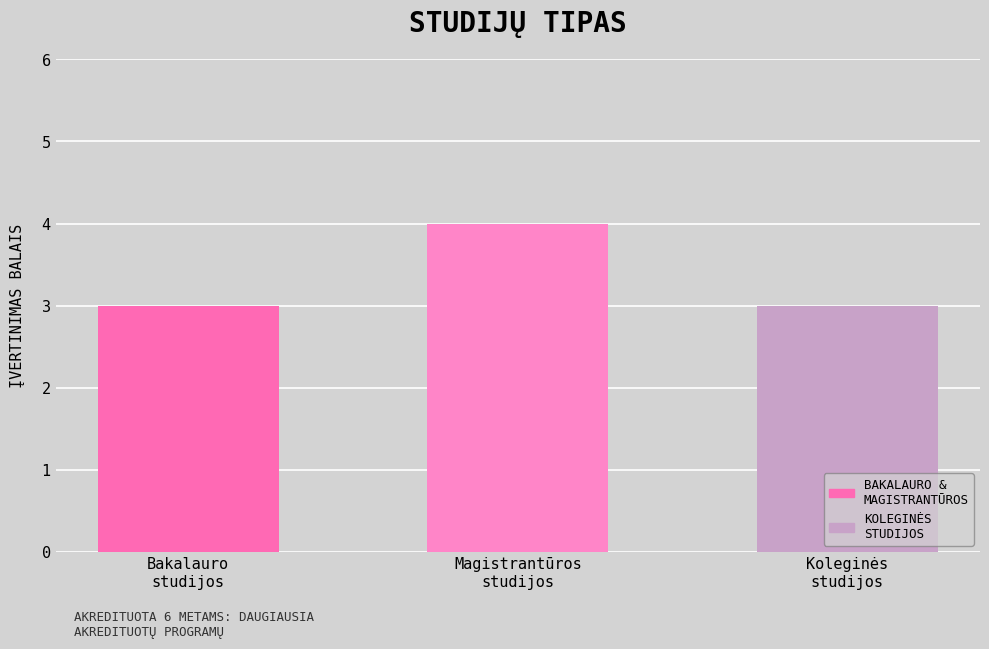

What is the value of the 2nd bar from the left?

4